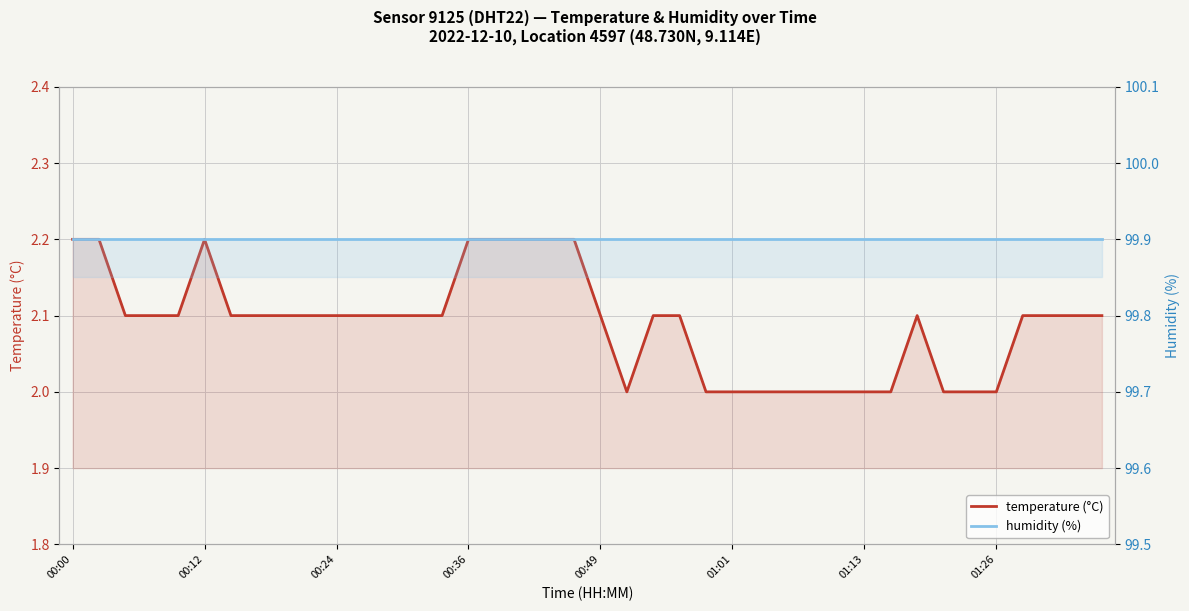

What is the average value of the temperature (°C) series?

2.1